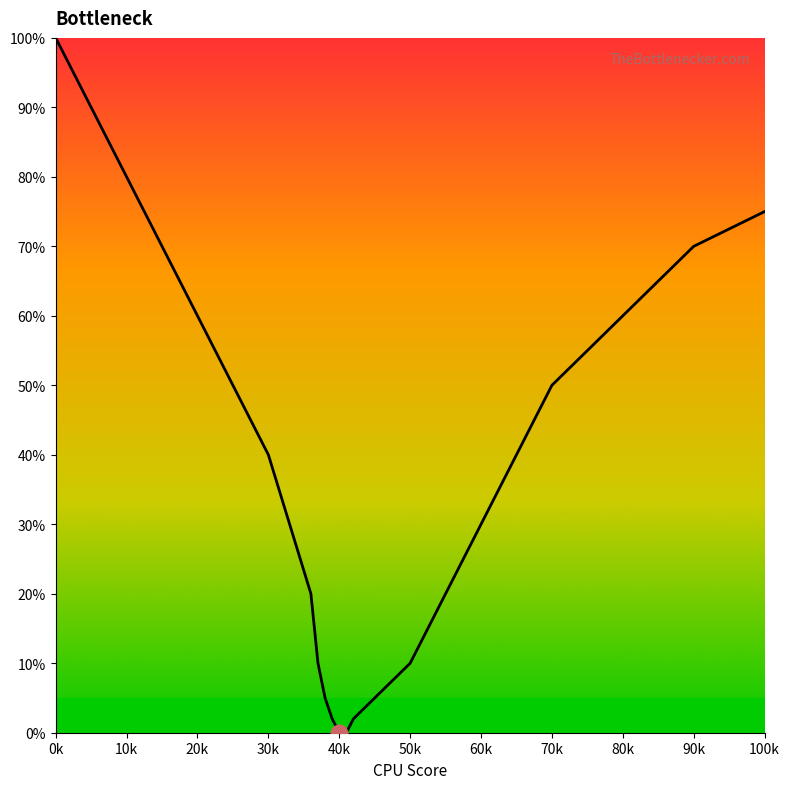

What is the difference between the maximum and minimum values?

100